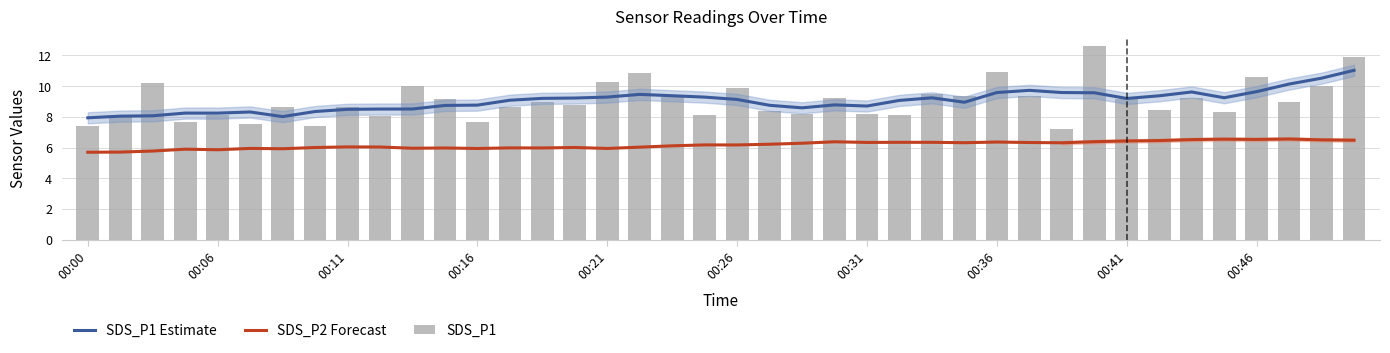

What is the total value across all series at 37?

25.6